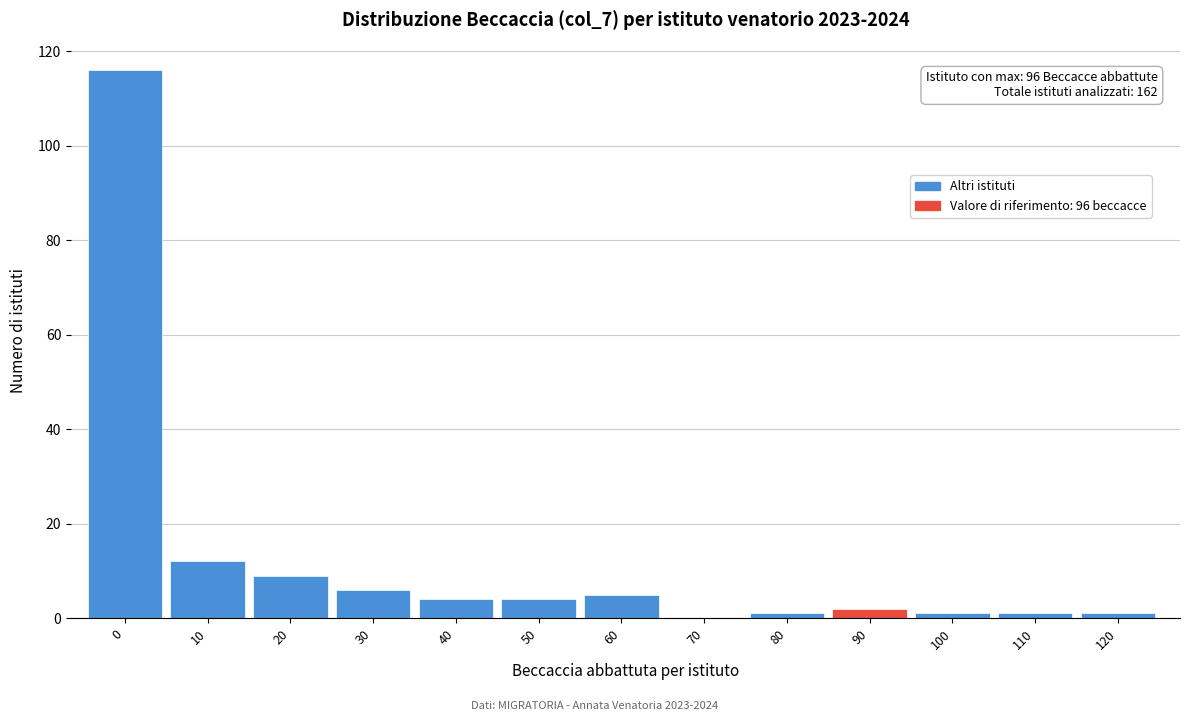

Reading left to right, what are all the values shown in this chart?

0=116	10=12	20=9	30=6	40=4	50=4	60=5	70=0	80=1	90=2	100=1	110=1	120=1